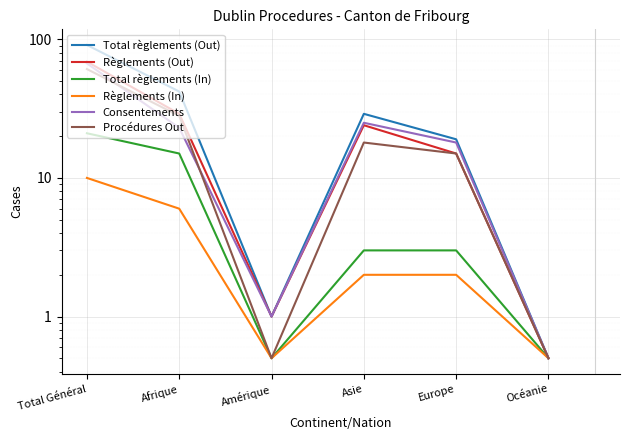

Does the chart display data point markers on the line(s)?

No